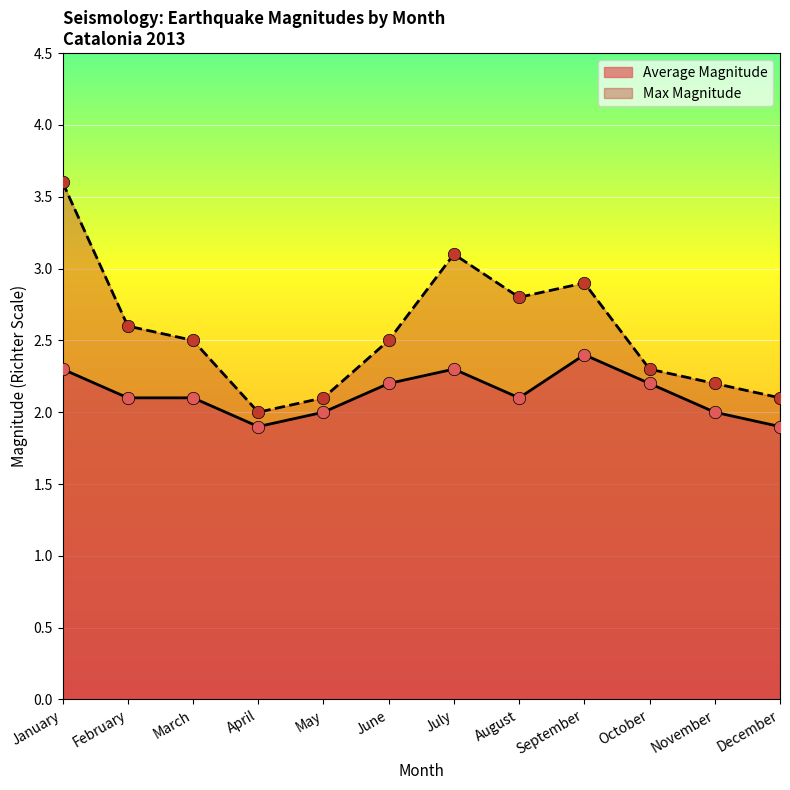

What is the total value across all series at October?

4.5